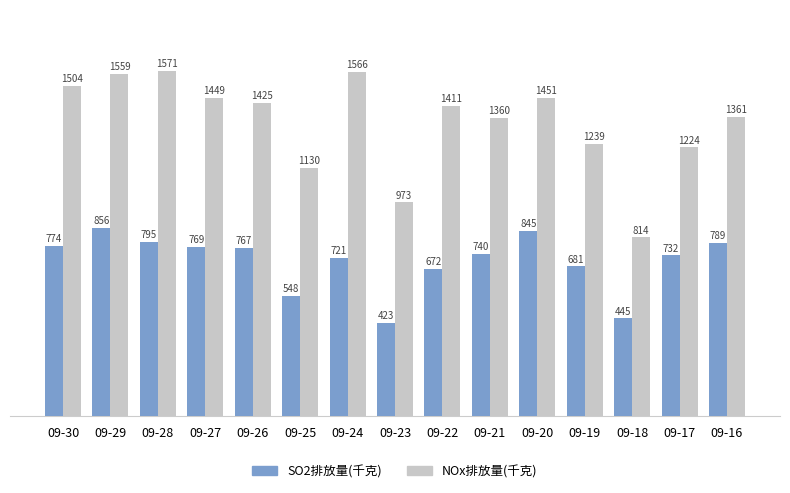

At which category is the sum across all series the highest?

09-29